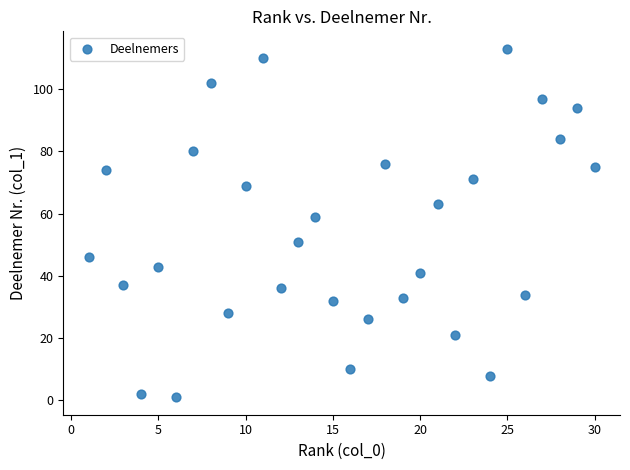

What Y value in the scatter plot is closest to 57?

59